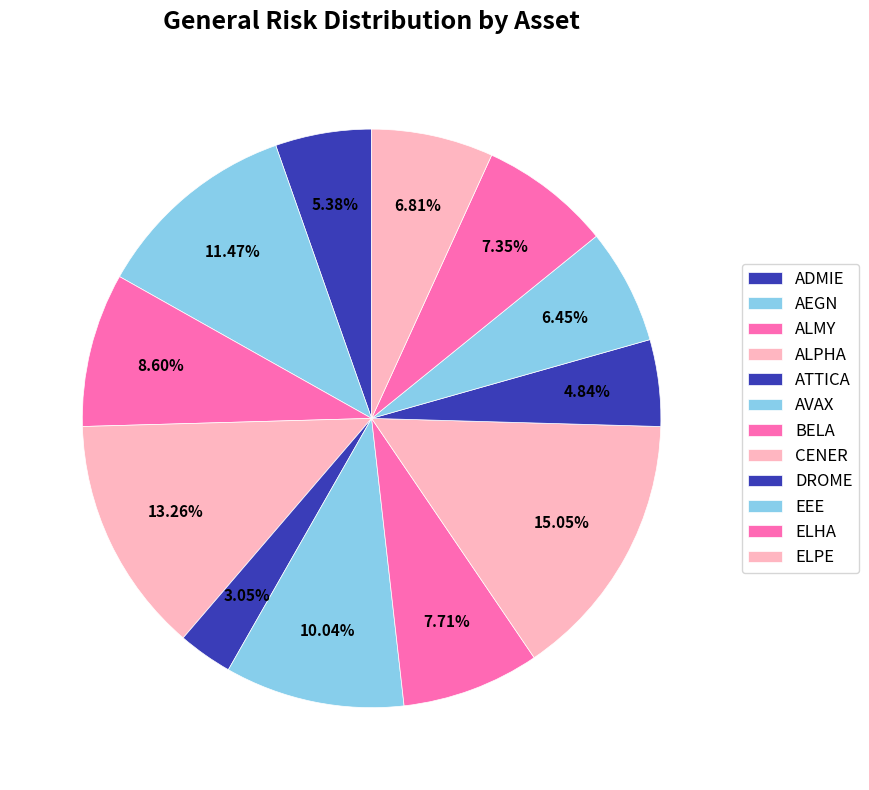

To the nearest percent, what is the difference between the largest and smallest slice percentages?

12%